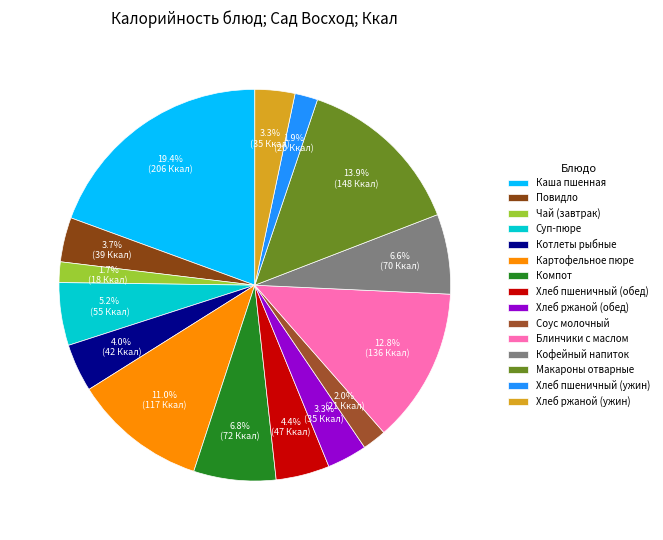

Is it true that Суп-пюре is 1% of the pie?

False